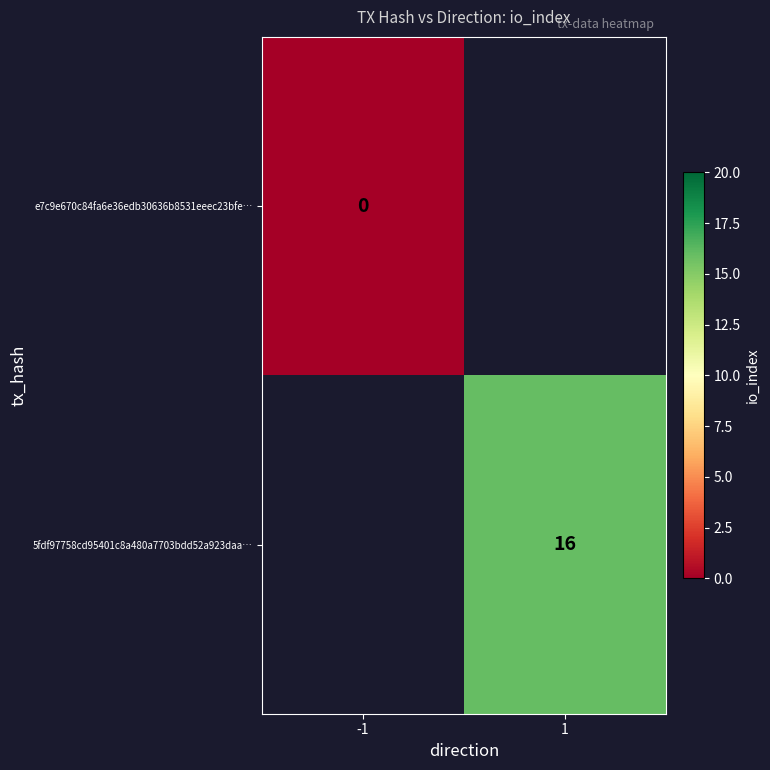

Is the value of e7c9e670c84fa6e36edb30636b8531eeec23bfe… at -1 greater than the value of 5fdf97758cd95401c8a480a7703bdd52a923daa… at 1?

No